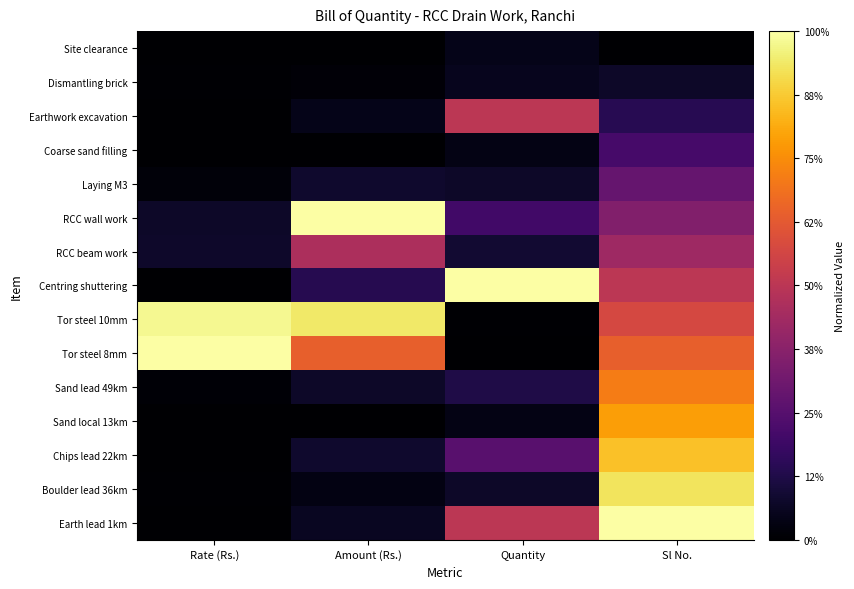

What is the greatest value displayed?

1.0